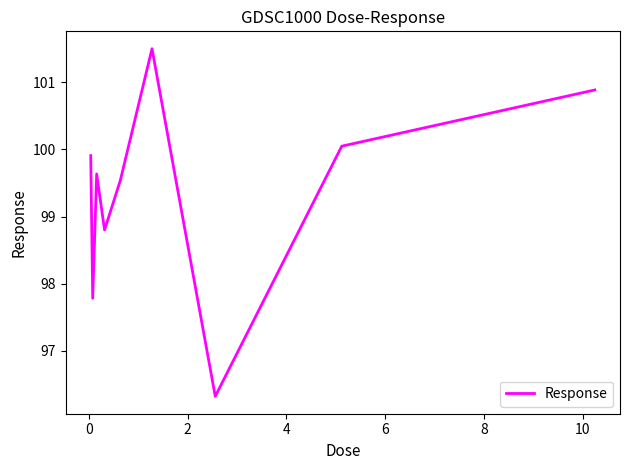

How many distinct data groups are displayed?

1